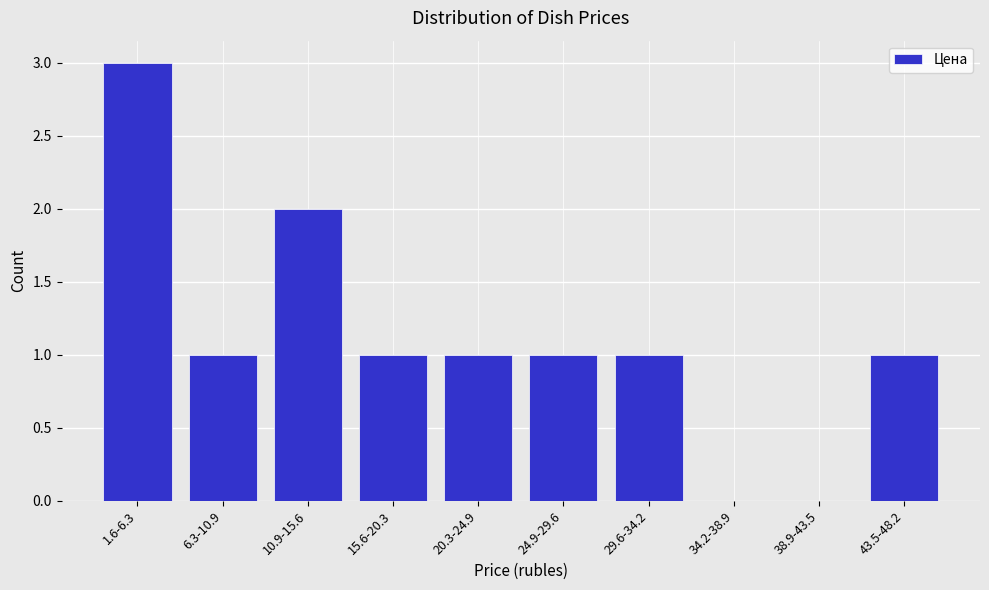

Reading left to right, list all the values displayed in this chart.

1.6-6.3=3	6.3-10.9=1	10.9-15.6=2	15.6-20.3=1	20.3-24.9=1	24.9-29.6=1	29.6-34.2=1	34.2-38.9=0	38.9-43.5=0	43.5-48.2=1